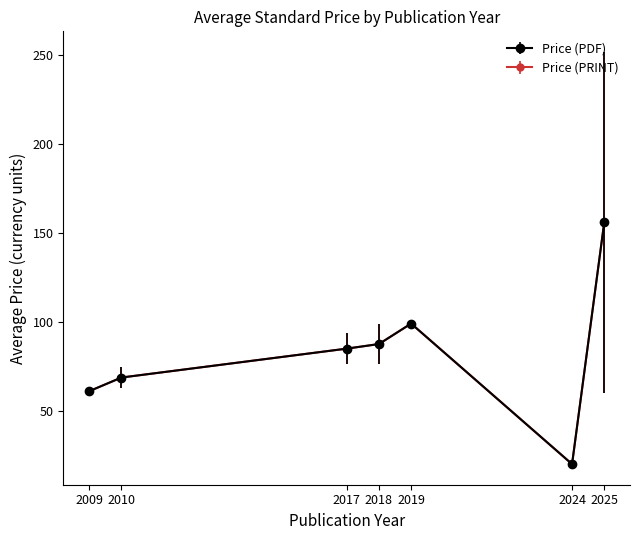

True or false: Price (PRINT) and Price (PDF) intersect in this chart.

False